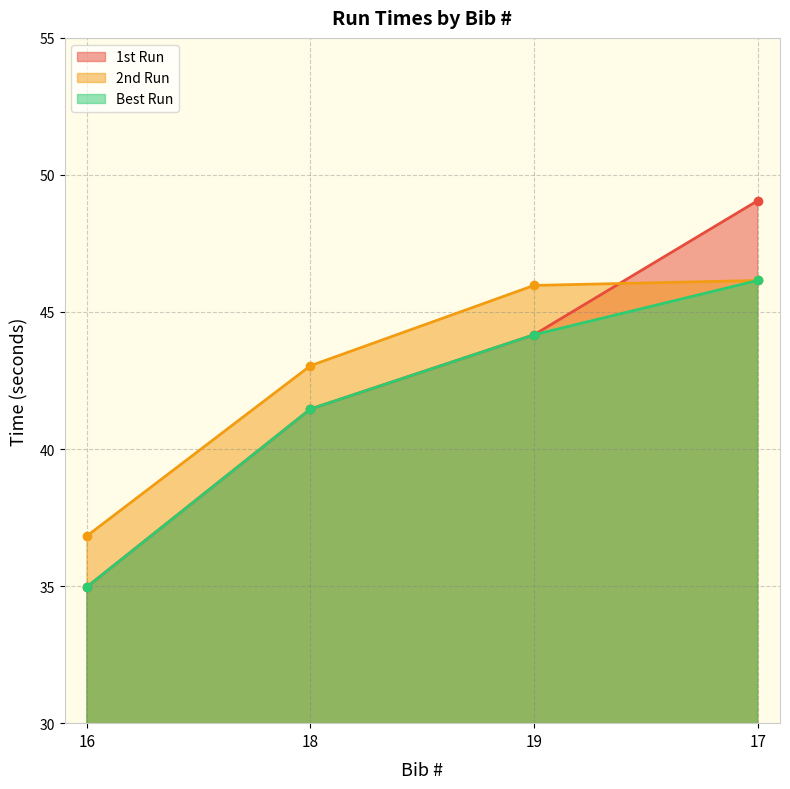

Rank the series at 19 from lowest to highest value.

1st Run, Best Run, 2nd Run